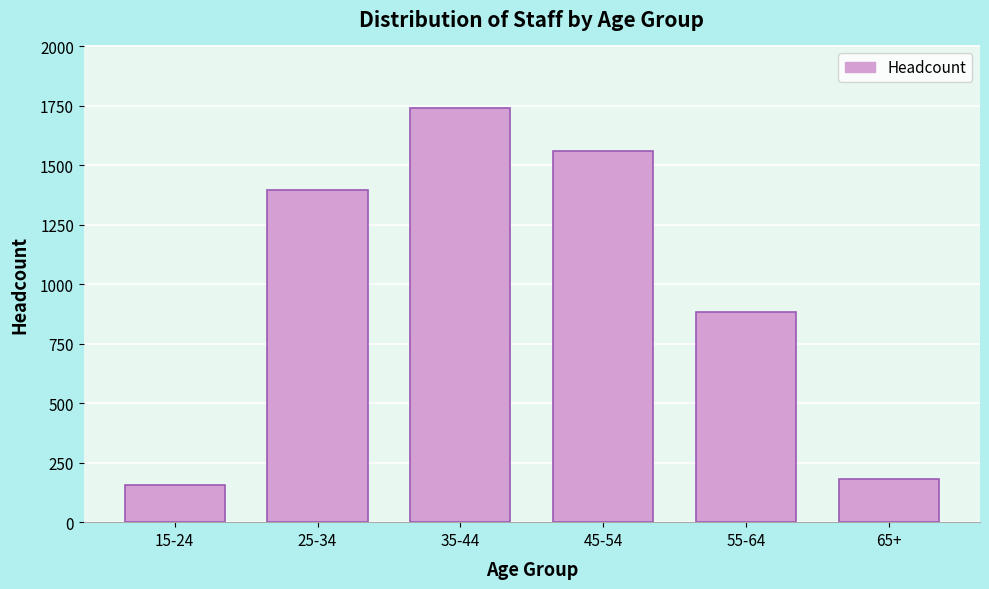

Reading left to right, list all the values displayed in this chart.

15-24=155	25-34=1394	35-44=1742	45-54=1560	55-64=882	65+=180